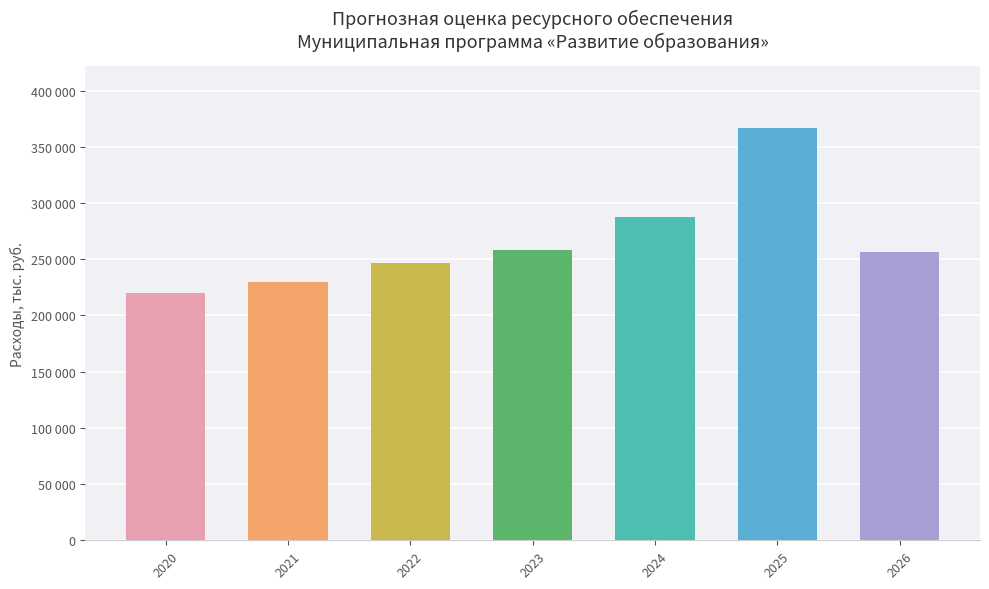

Rank the categories by value from highest to lowest.

2025, 2024, 2023, 2026, 2022, 2021, 2020